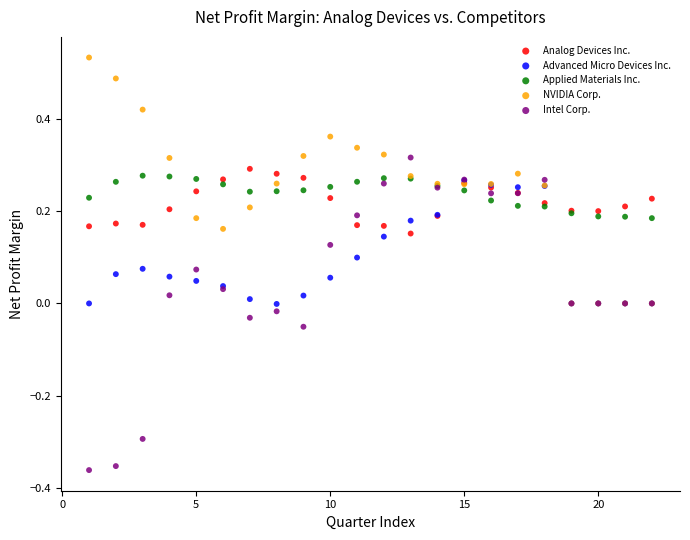

Which series reaches the maximum Y coordinate?

NVIDIA Corp.